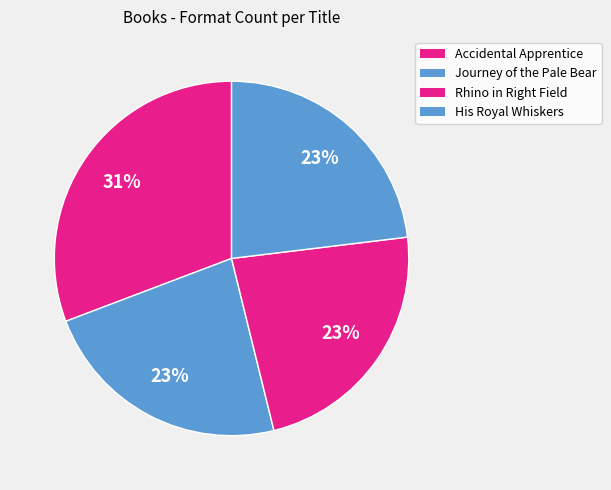

How many slices are in this pie chart?

4